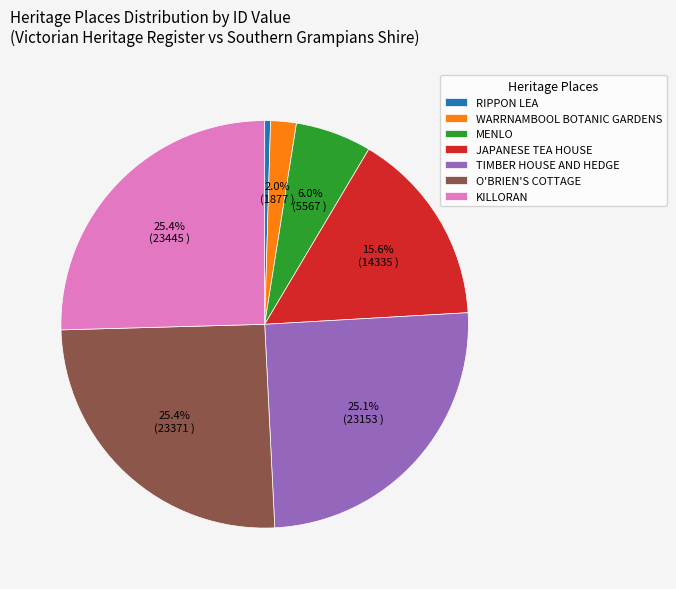

Combined, do MENLO and WARRNAMBOOL BOTANIC GARDENS account for over 50%?

No